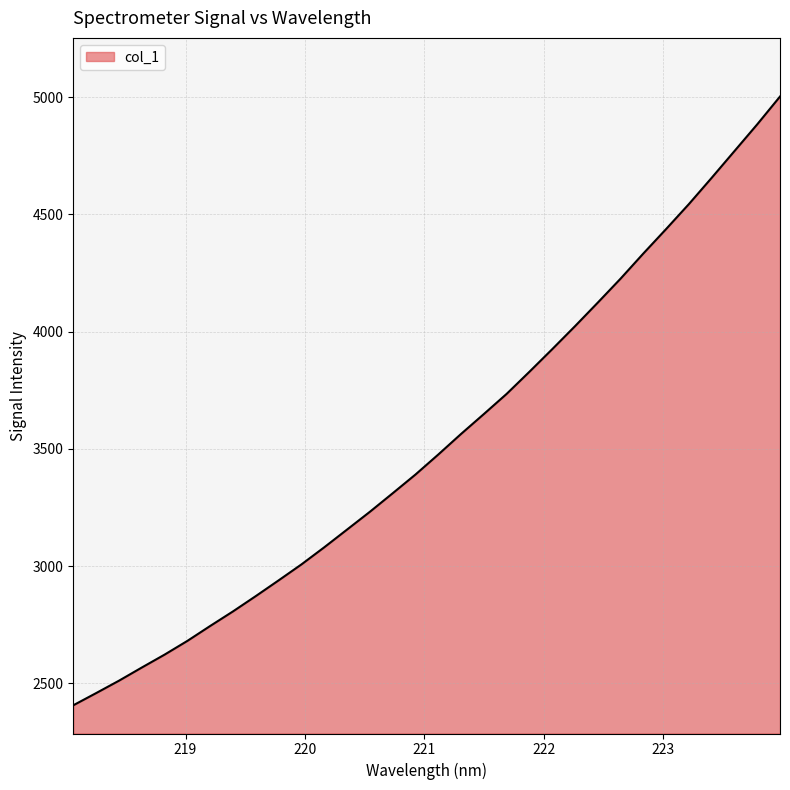

What is the smallest value displayed?

2406.7